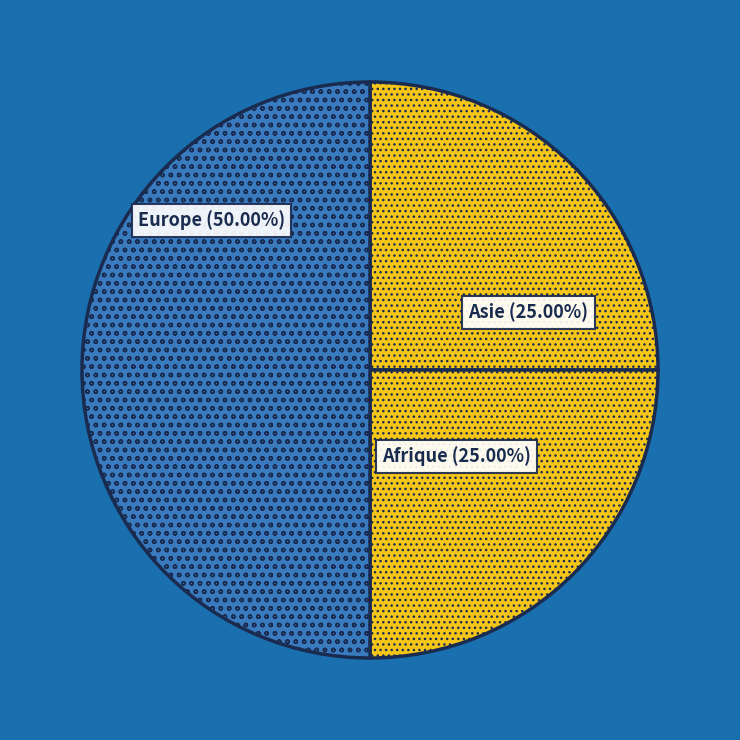

How many segments does this pie chart have?

3